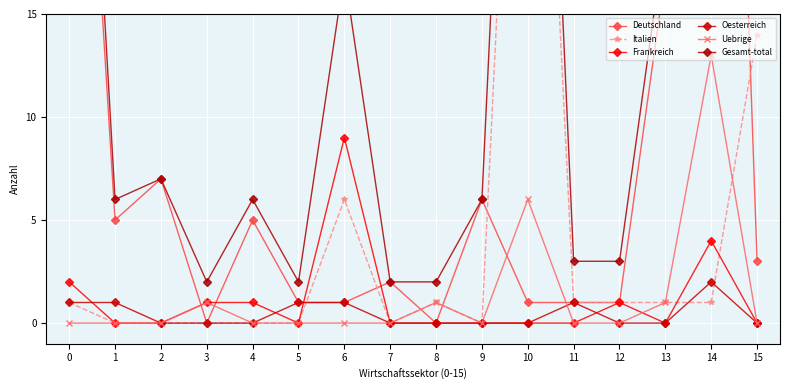

Which category has the highest value in the Oesterreich series?

14